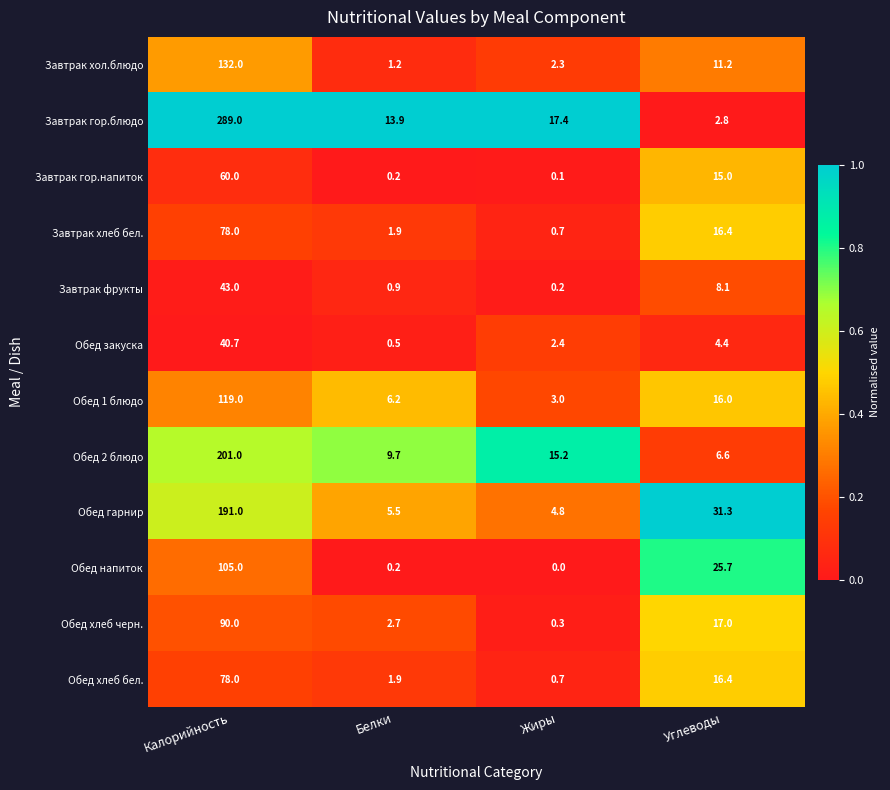

What is the total value across all series at Жиры?

47.1